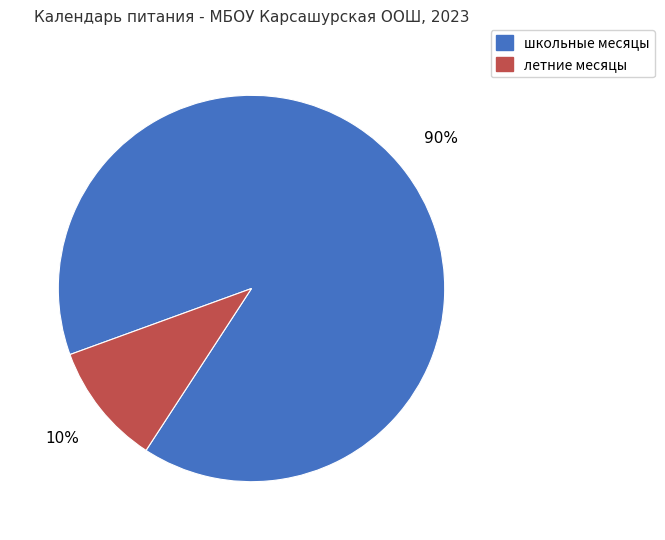

Which category has the biggest portion of the pie?

школьные месяцы